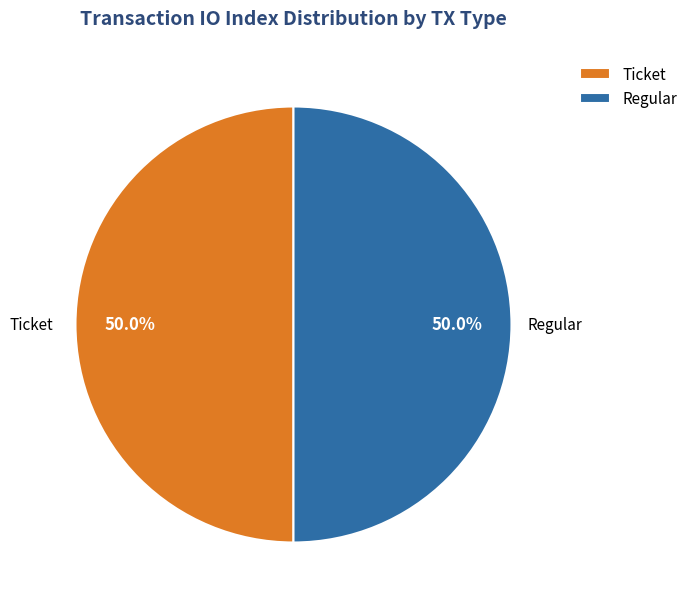

To the nearest percent, what is the average slice percentage?

50%